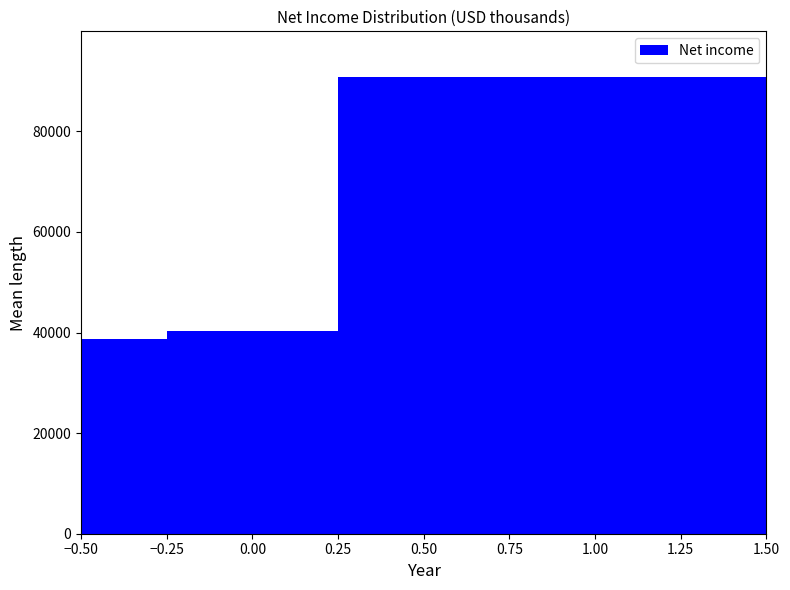

How tall is the bar that spans 0.00 to 0.25 on the x-axis? The values are not printed on the chart, so give them approximately, as read against the axis.

40000